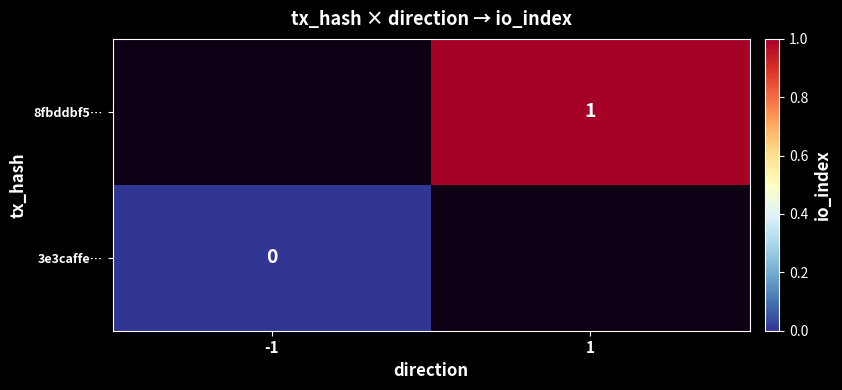

Is it true that 8fbddbf5… equals 1 at 1?

True